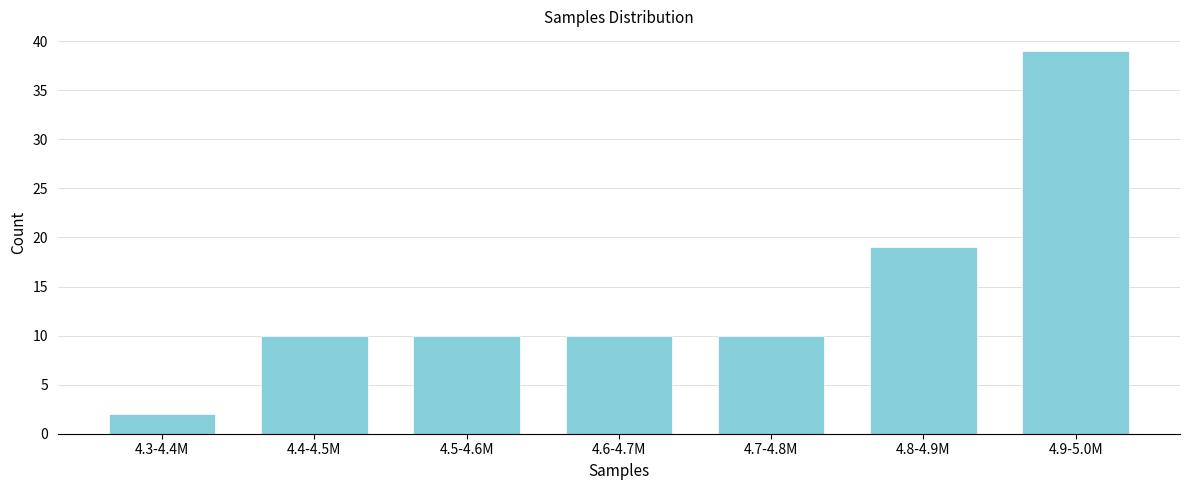

Reading left to right, what are all the values shown in this chart?

4.3-4.4M=2	4.4-4.5M=10	4.5-4.6M=10	4.6-4.7M=10	4.7-4.8M=10	4.8-4.9M=19	4.9-5.0M=39